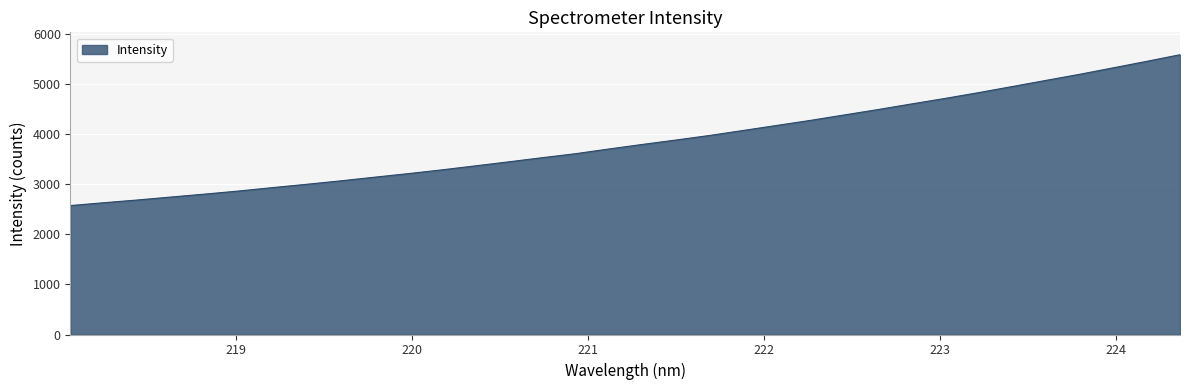

What is the greatest value displayed?

5593.3